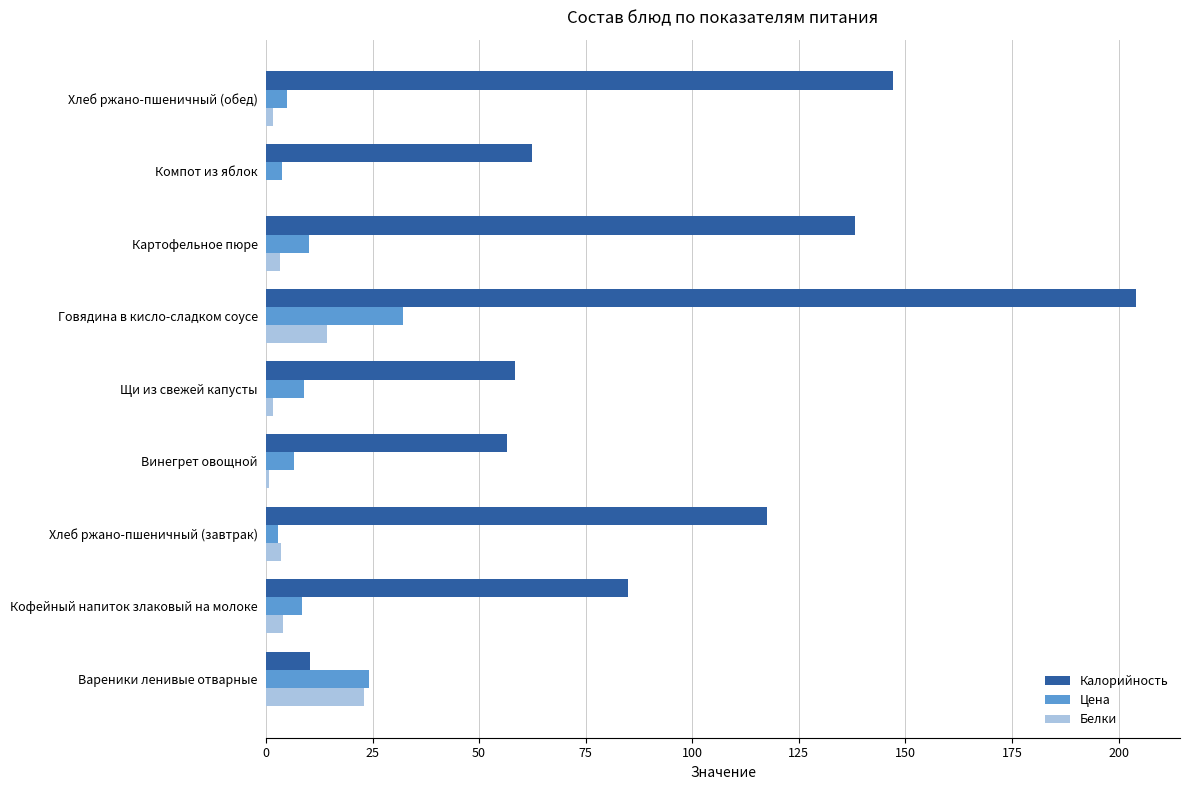

Which series changed the most between Говядина в кисло-сладком соусе and Картофельное пюре?

Калорийность